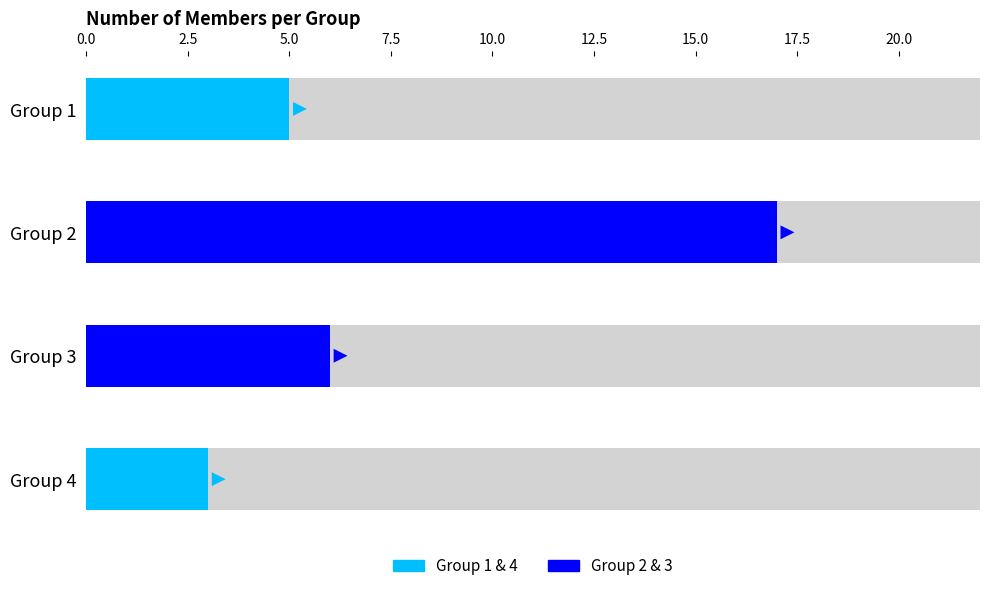

How many bars are there in total?

4